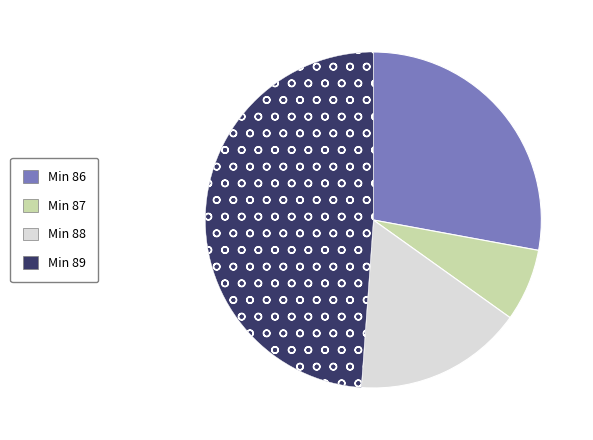

Is there any slice that represents more than half of the pie?

No